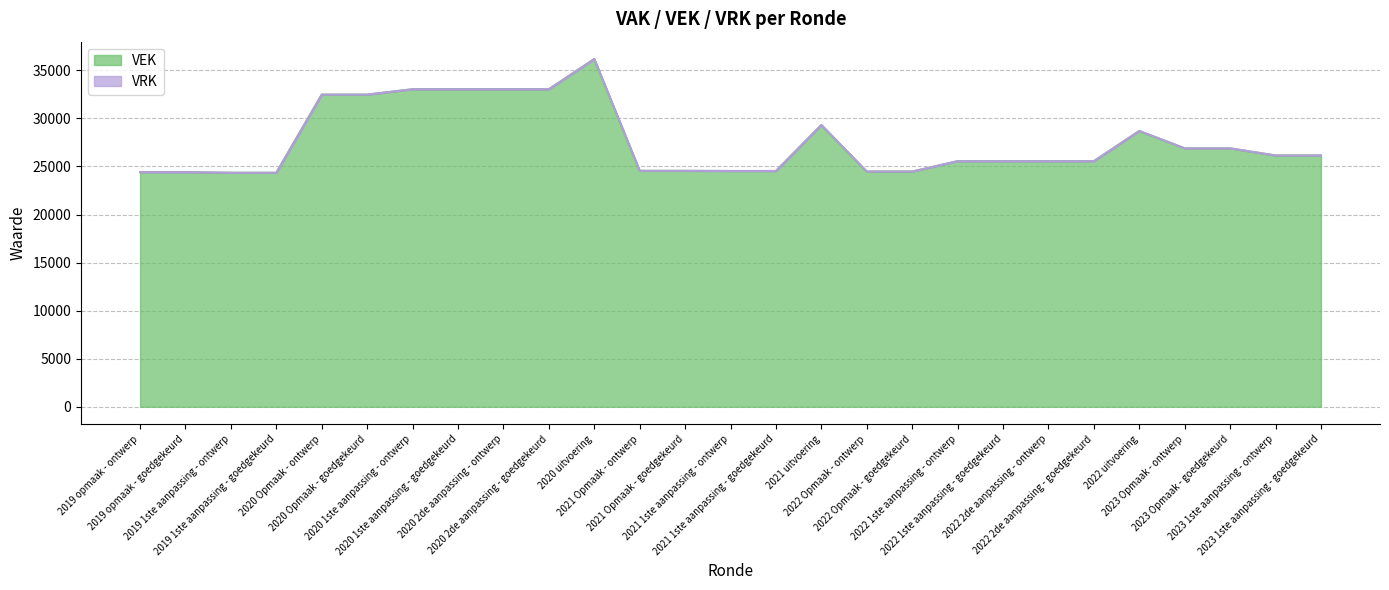

What is the change in value from 2020 Opmaak - goedgekeurd to 2023 1ste aanpassing - ontwerp?

-6331